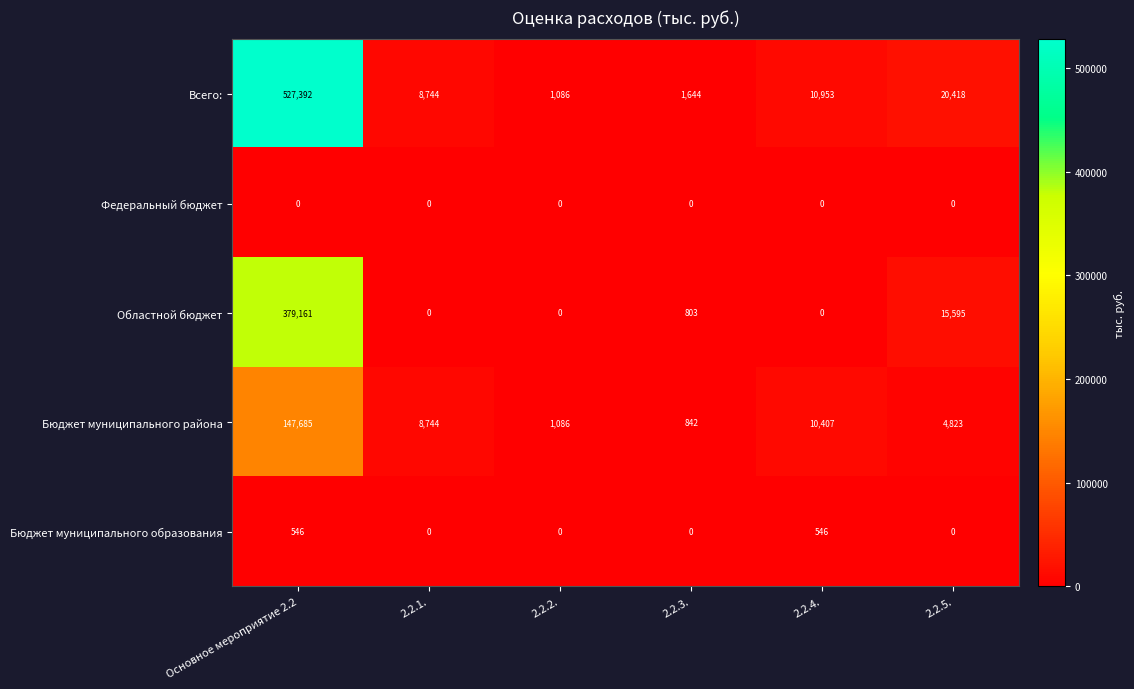

Which label corresponds to the largest value in the chart?

Основное мероприятие 2.2